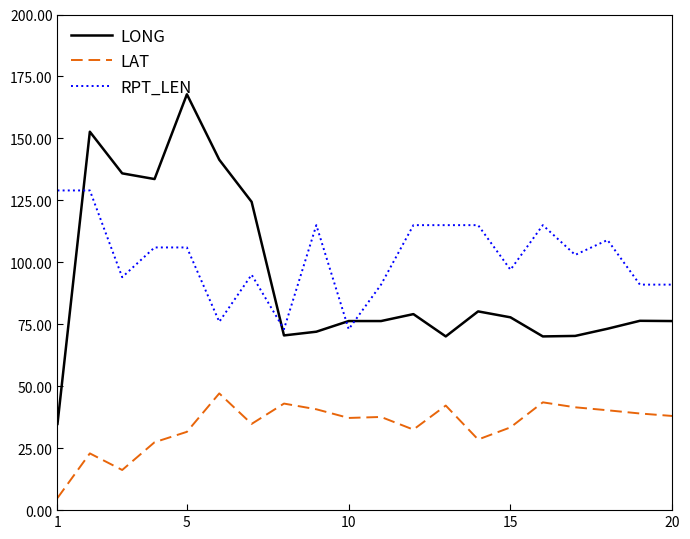

Does the chart have visible grid lines?

No